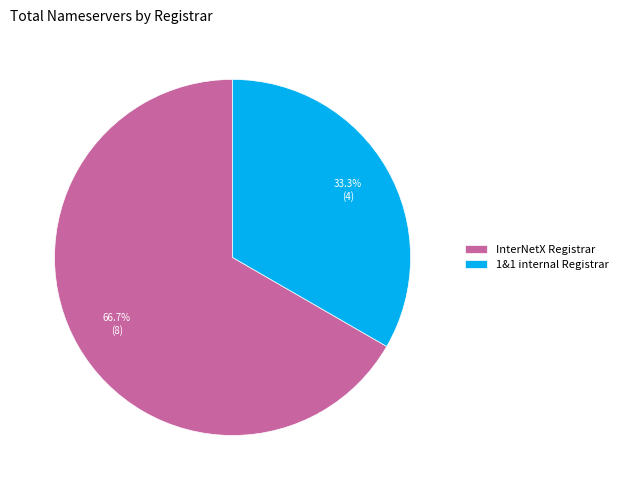

Rank the categories by value from lowest to highest.

1&1 internal Registrar, InterNetX Registrar